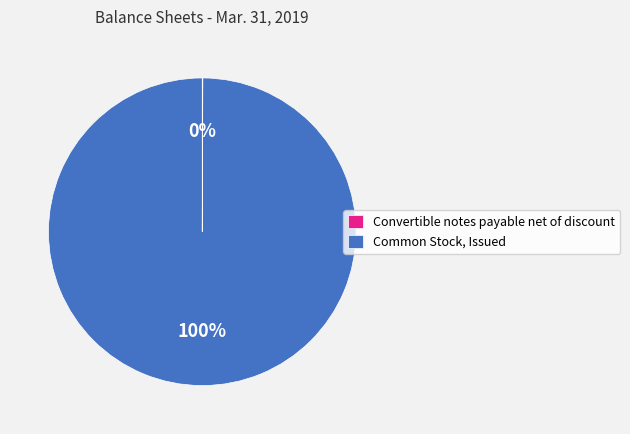

To the nearest percent, what portion does Common Stock, Issued represent?

100%